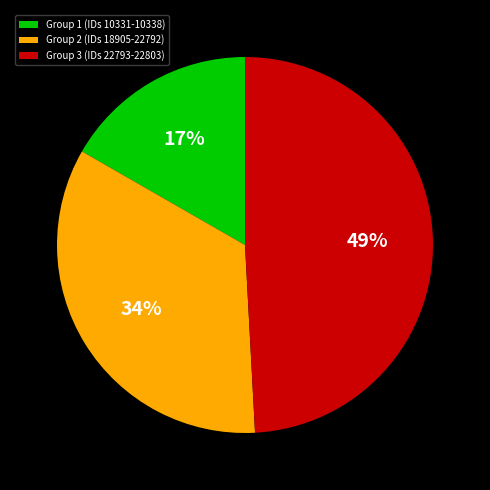

Do Group 2 (IDs 18905-22792) and Group 1 (IDs 10331-10338) together represent more than half of the pie?

Yes